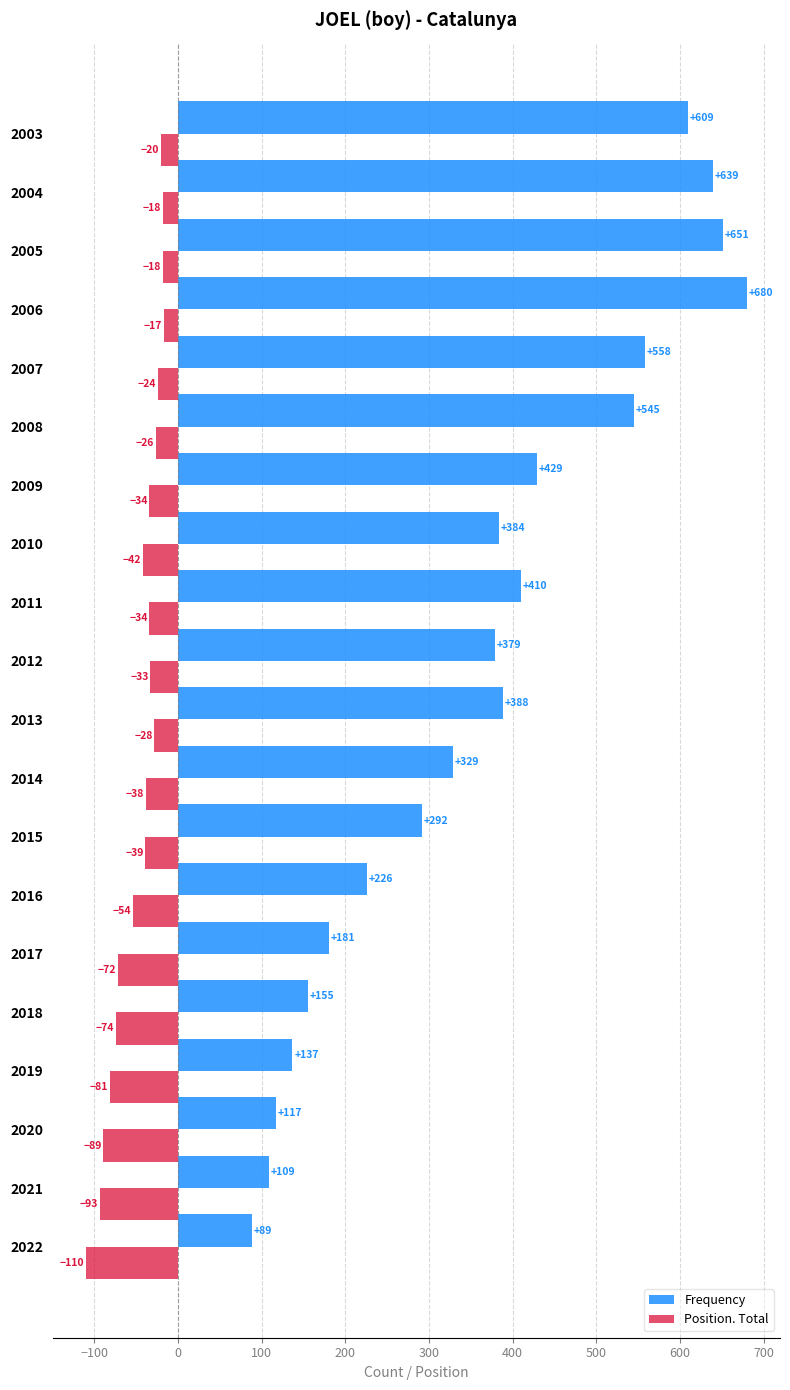

The Frequency series shows 313 at 2006. True or false?

False